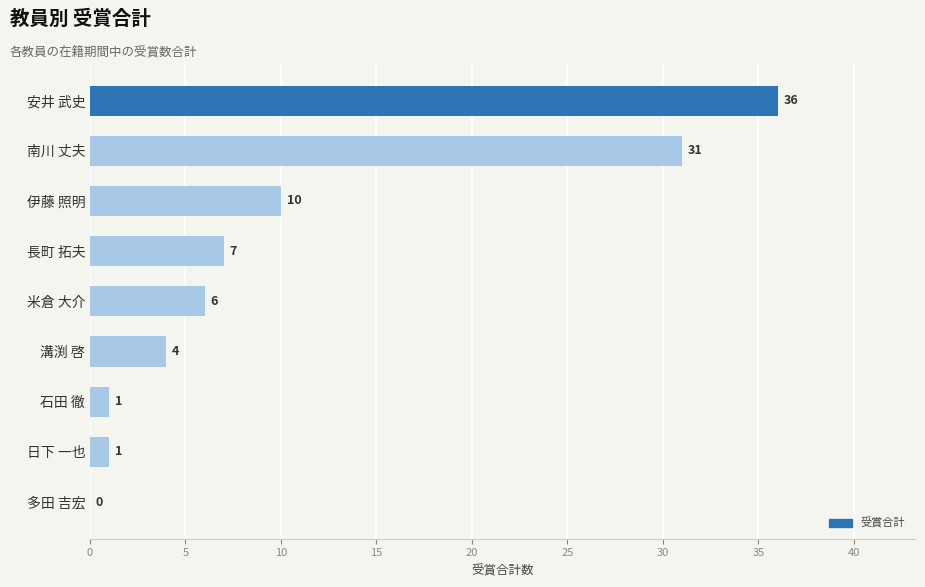

What is the average value?

11